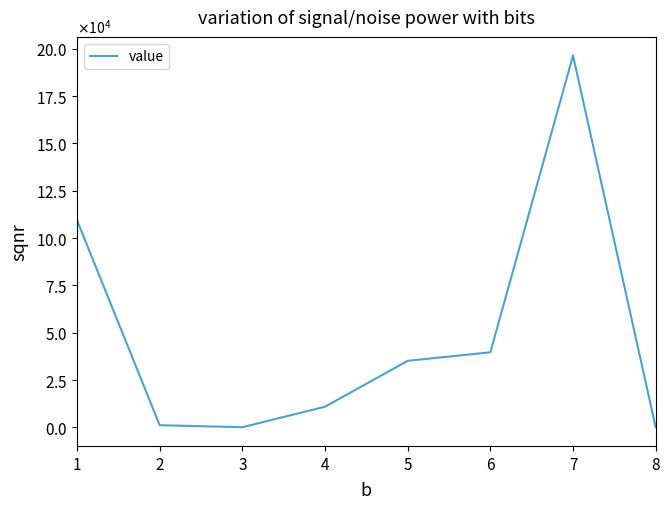

How many points are lower than both their immediate neighbors (excluding endpoints)?

1